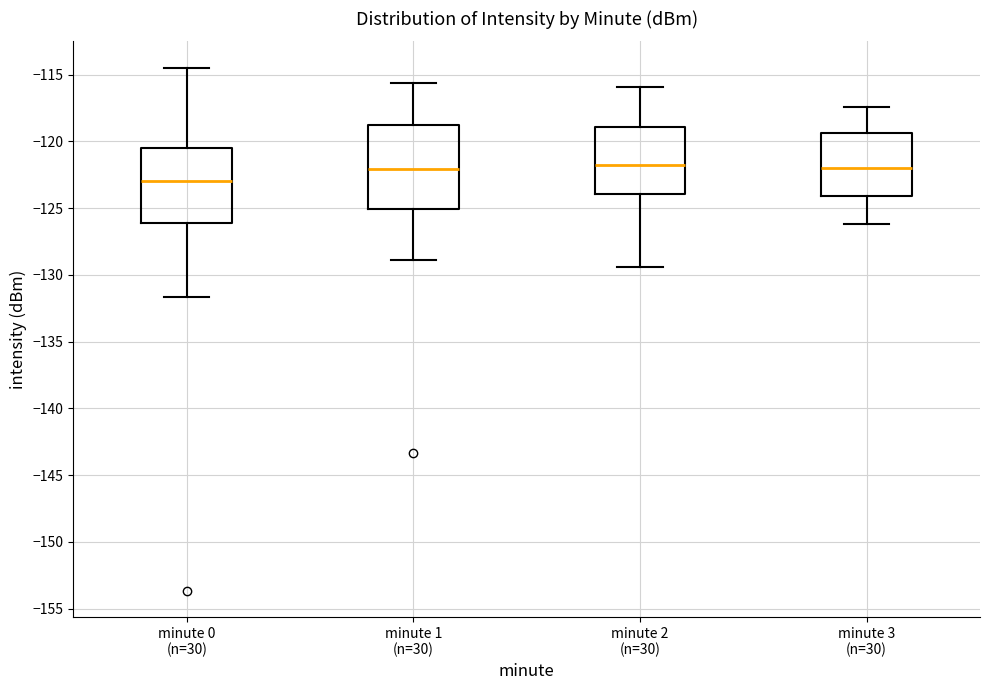

Reading left to right, read every box against the y-axis: the position of its median line, the range the box covers, and the ends of its whiskers. The values are not printed on the chart, so give them approximately, as read against the axis.

minute 0 (n=30): median -123.0, box -126.0 to -120.5, whiskers -131.5 to -114.5
minute 1 (n=30): median -122.0, box -125.0 to -119.0, whiskers -129.0 to -115.5
minute 2 (n=30): median -121.5, box -124.0 to -119.0, whiskers -129.5 to -116.0
minute 3 (n=30): median -122.0, box -124.0 to -119.5, whiskers -126.0 to -117.5